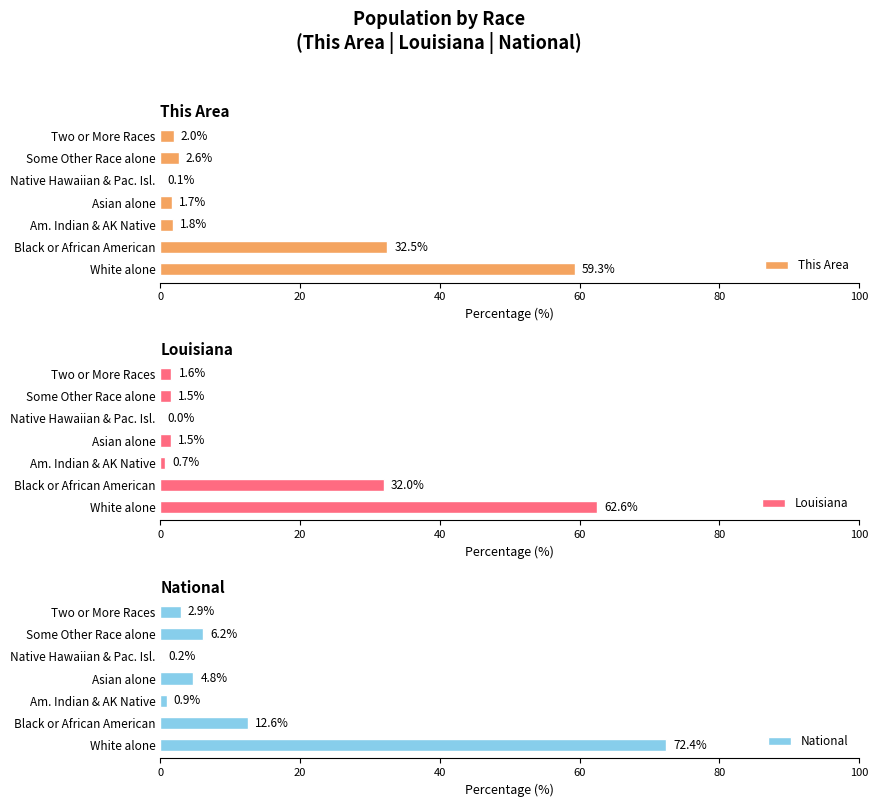

Are the bars grouped side by side (vs. stacked)?

Yes